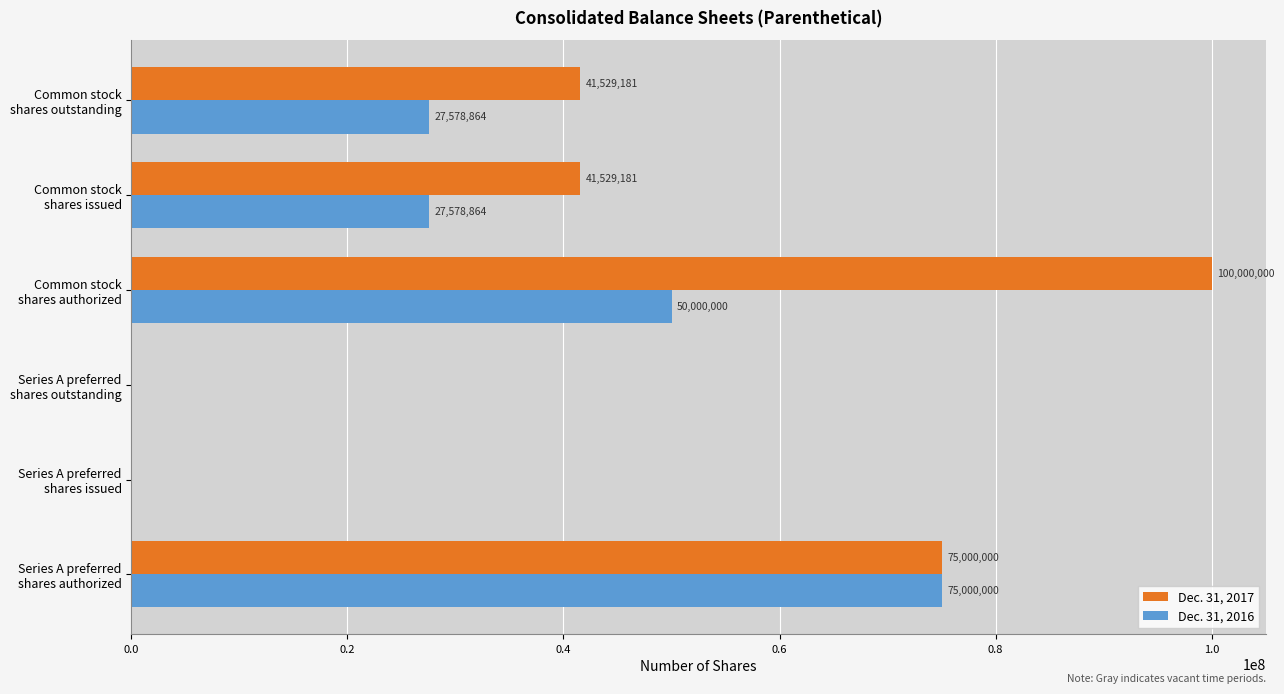

At which category does the chart reach its peak across all series?

Common stock
shares authorized